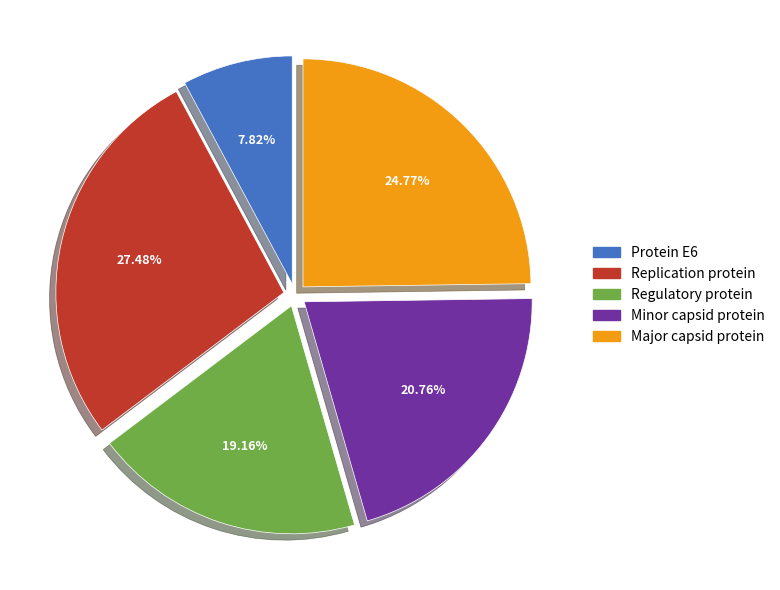

What percentage is NOT represented by Minor capsid protein?

79.2%